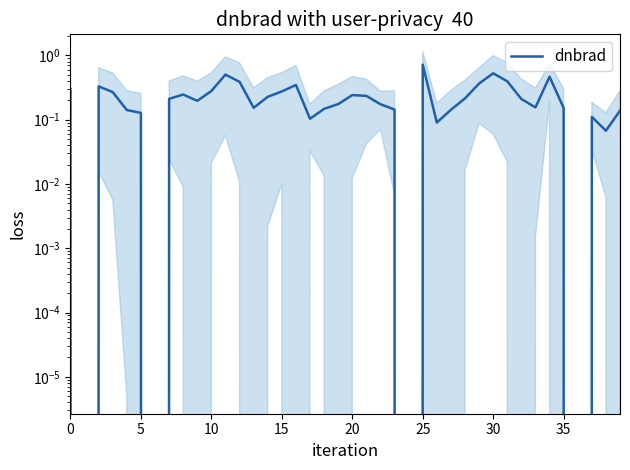

How many interior local peaks (higher than both neighbors) does the data have?

9